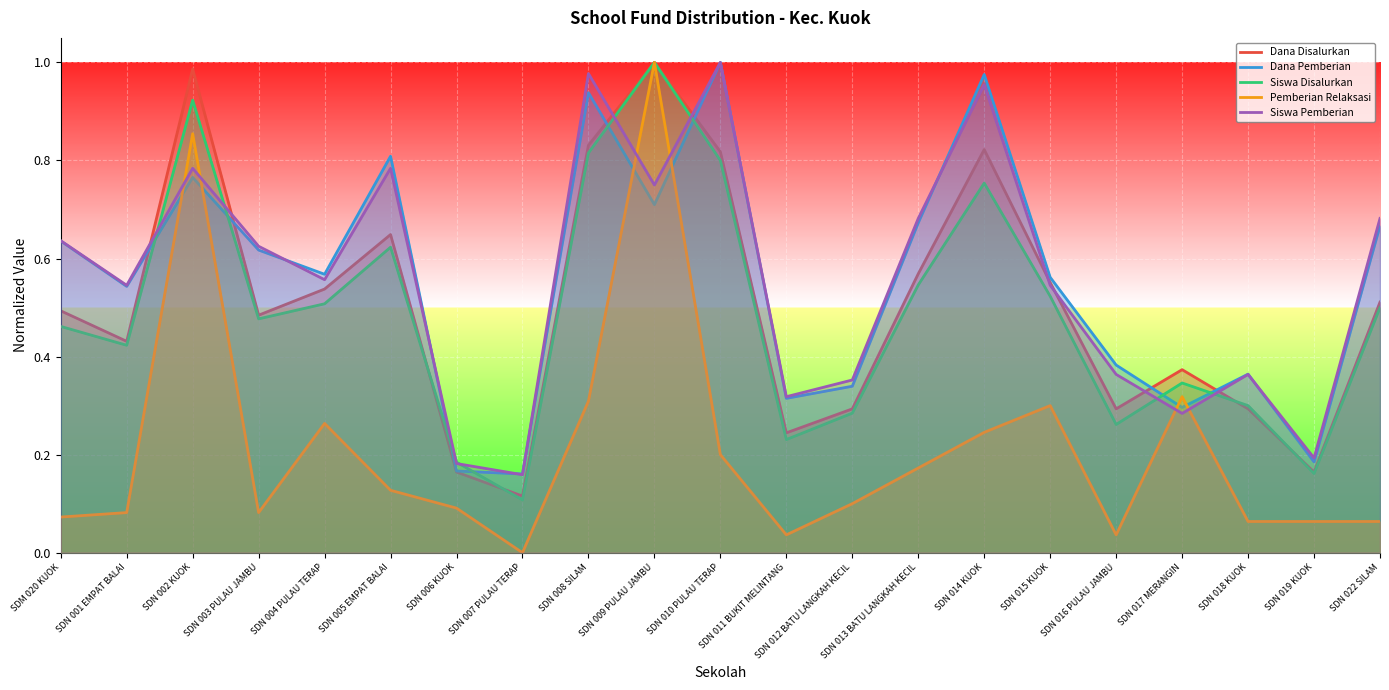

How many intersections are there between Siswa Disalurkan and Dana Pemberian?

8